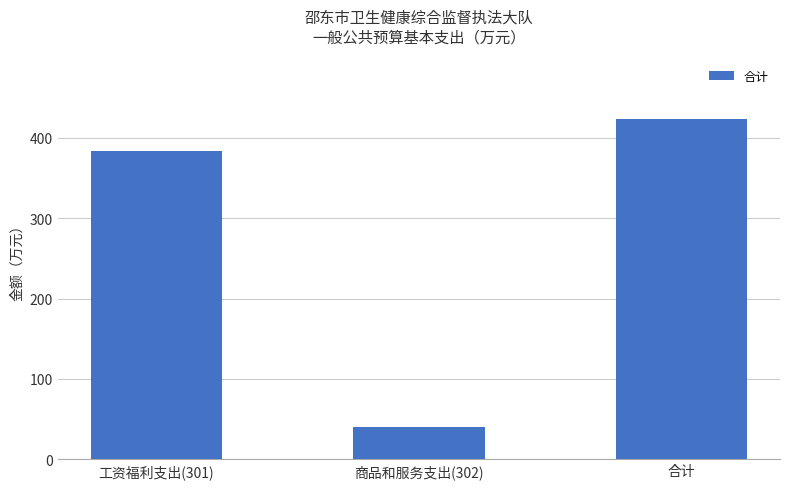

The chart shows a value of 383.2 at 工资福利支出(301). True or false?

True